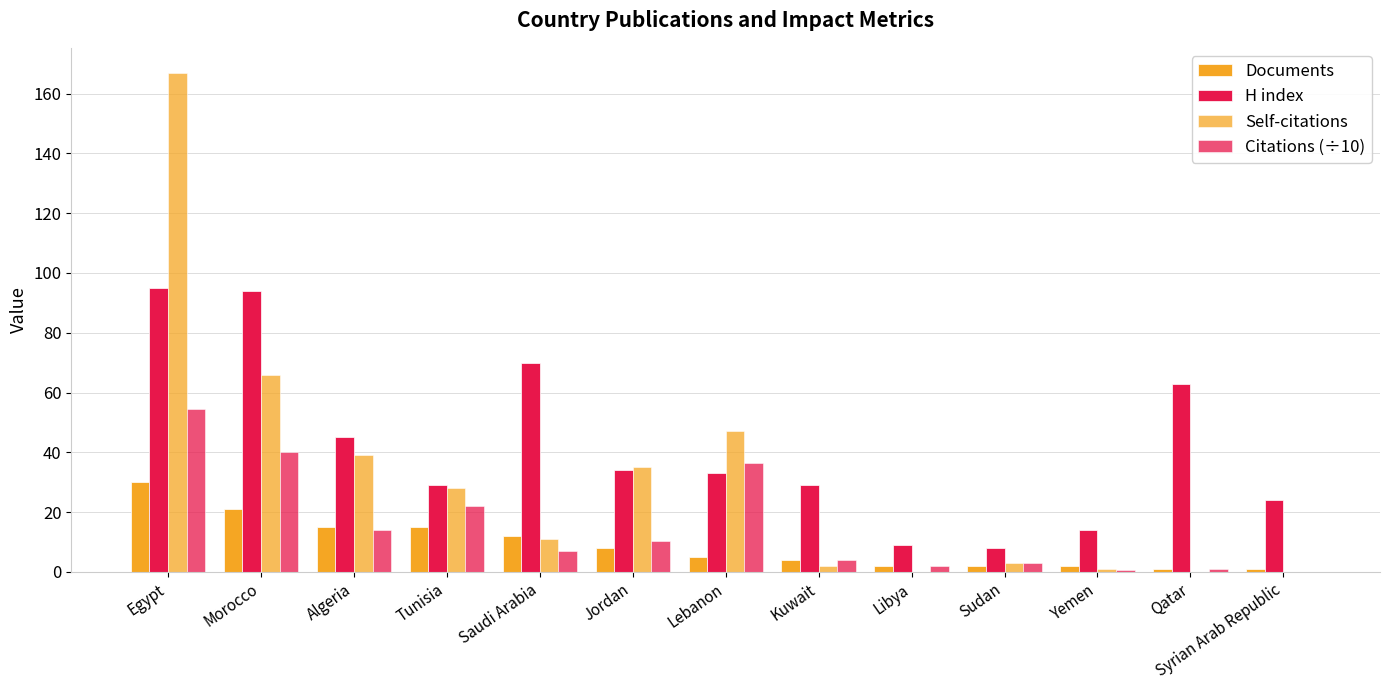

What is the spread (max minus min) of values at Algeria?

31.0